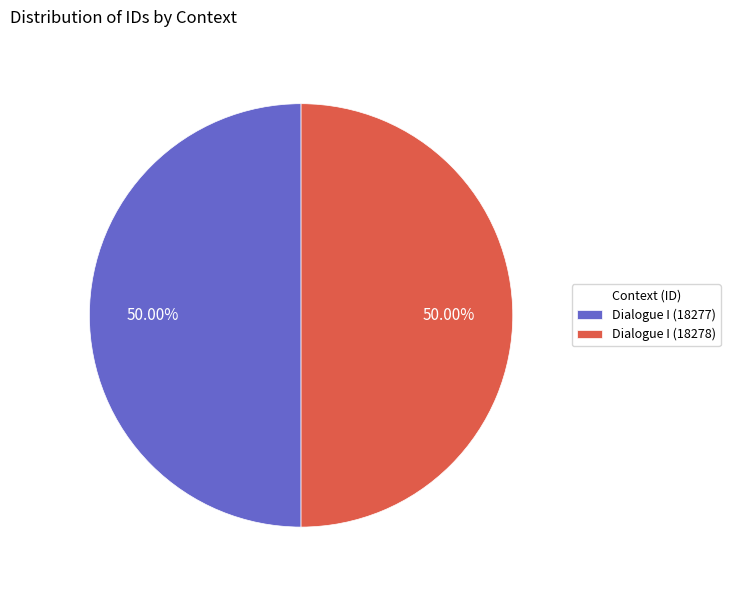

Combined, do Dialogue I (18278) and Dialogue I (18277) account for over 50%?

Yes